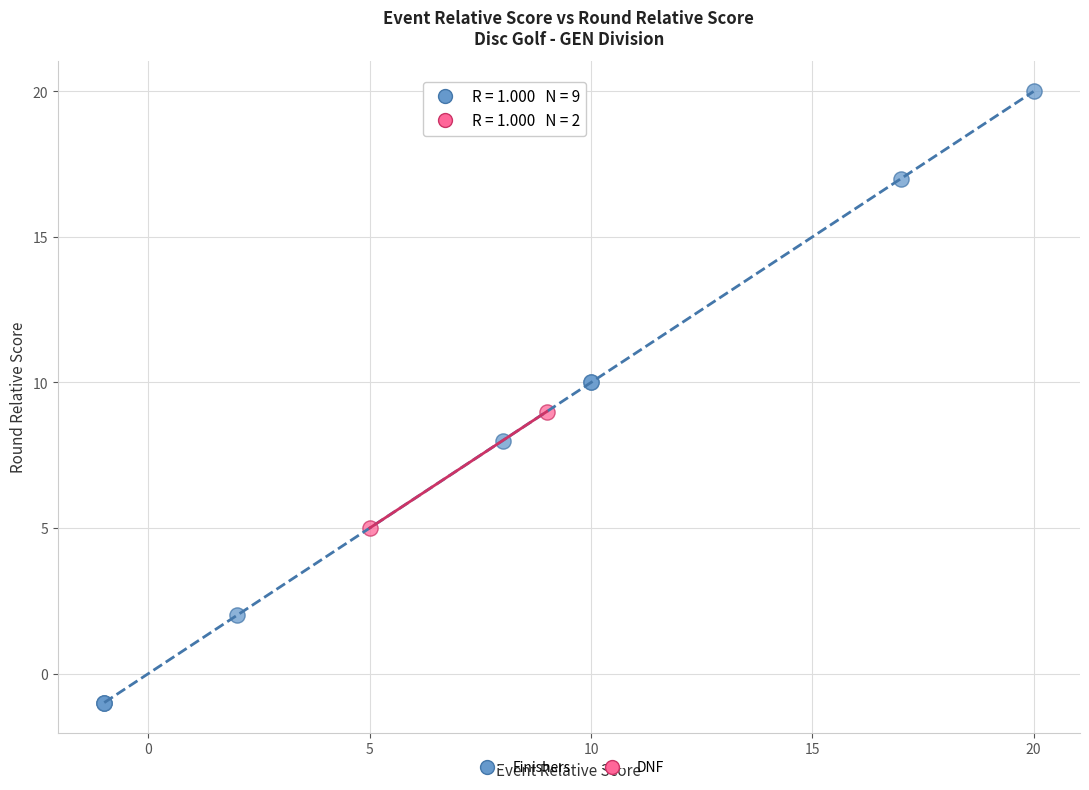

Which series contains the lowest Y value?

Finishers